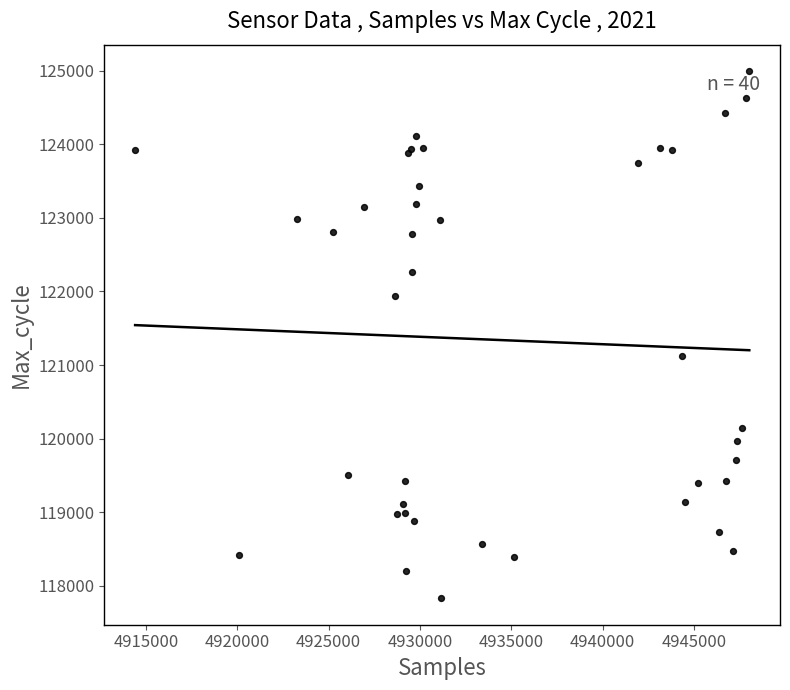

What Y value in the scatter plot is closest to 121412?

121120